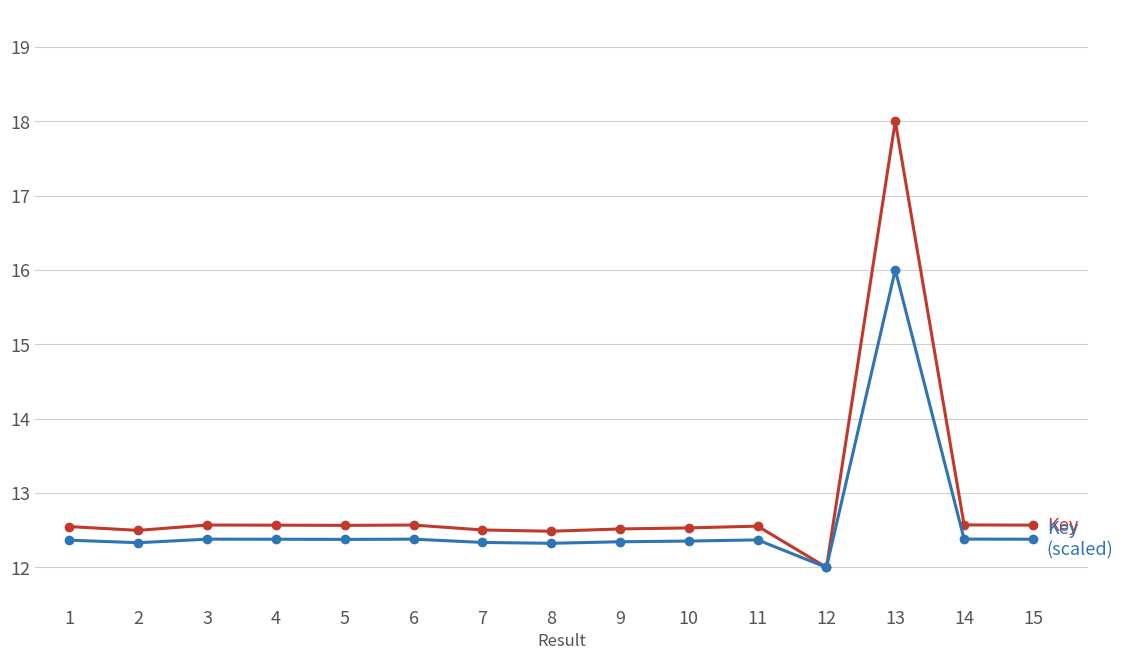

At which category does the chart reach its minimum across all series?

12